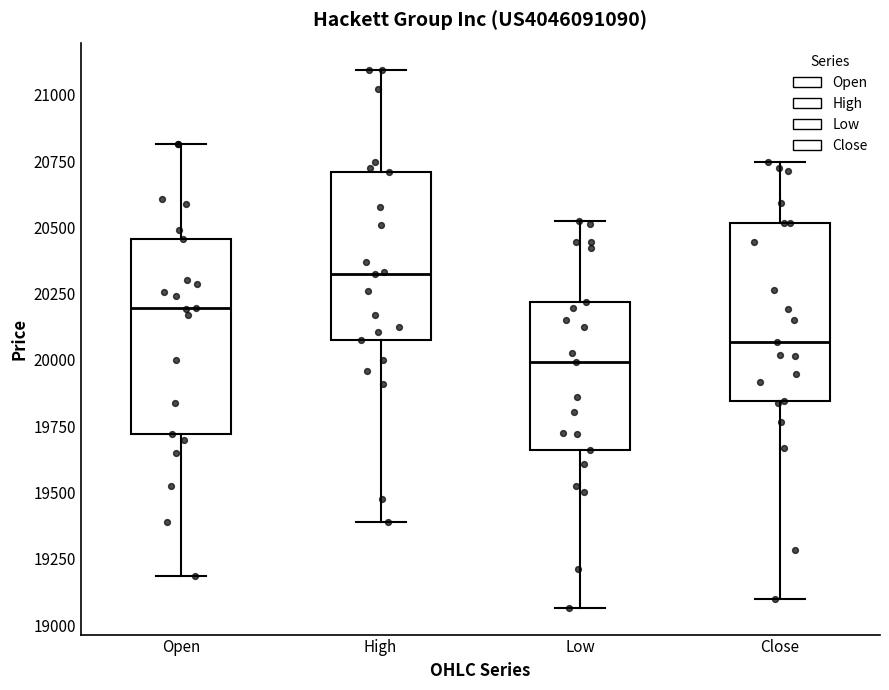

Which box has the highest median line?

High